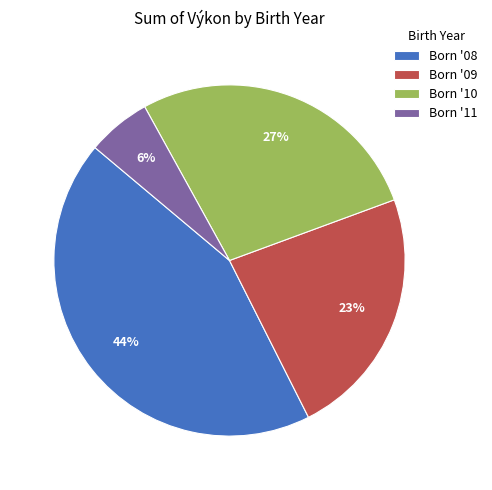

What is the ratio of the value at Born '10 to the value at Born '08?

0.6